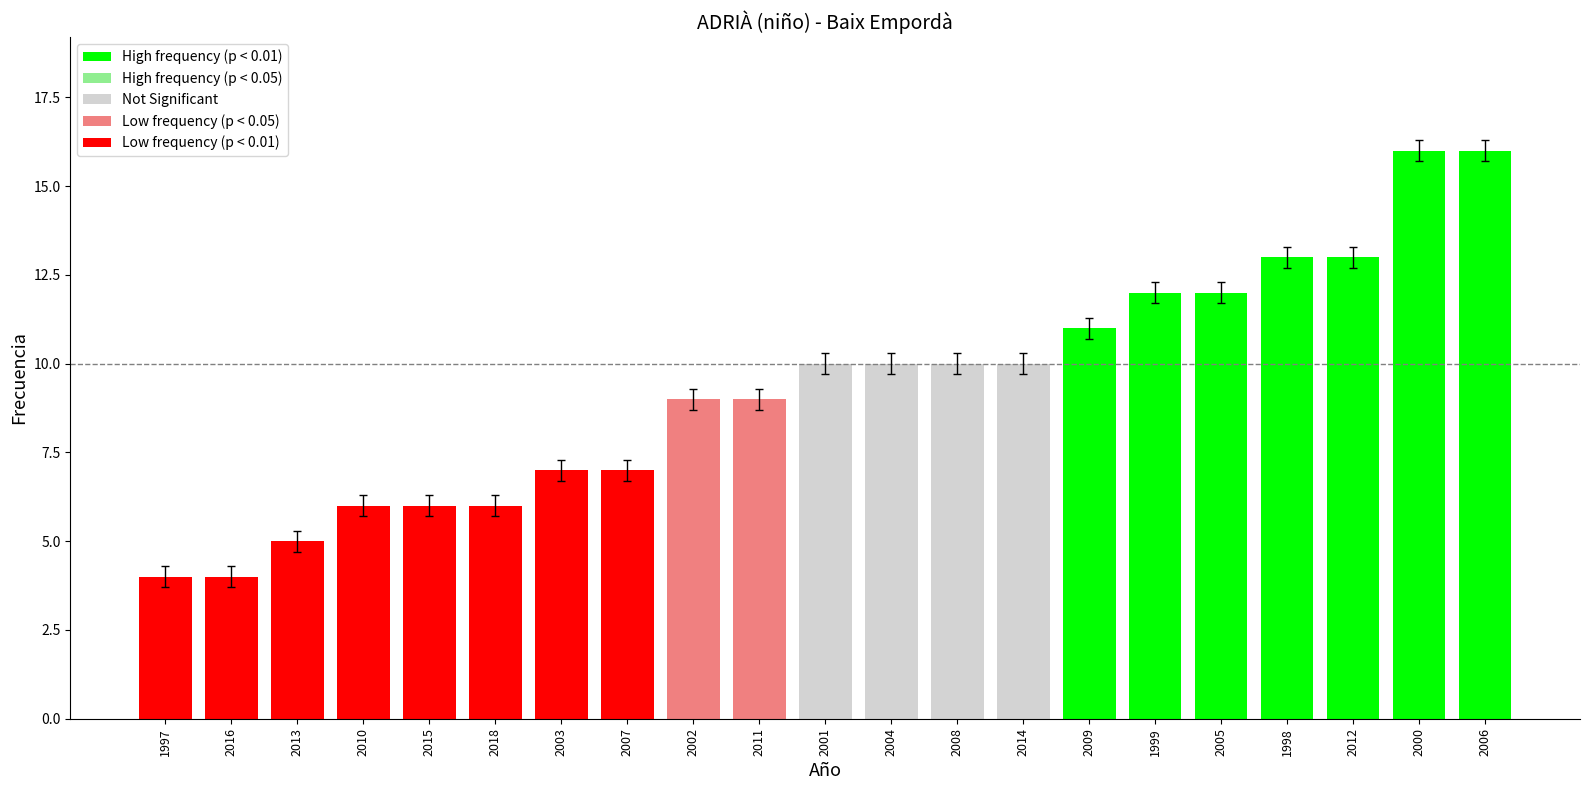

What is the value of the 11th bar from the left?

10